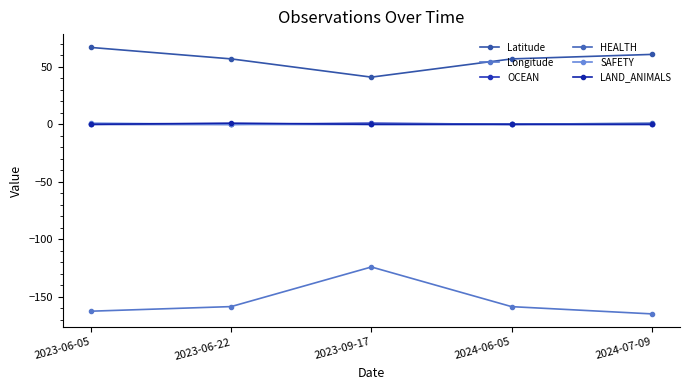

True or false: OCEAN has more than 1 points higher than both neighbors.

False